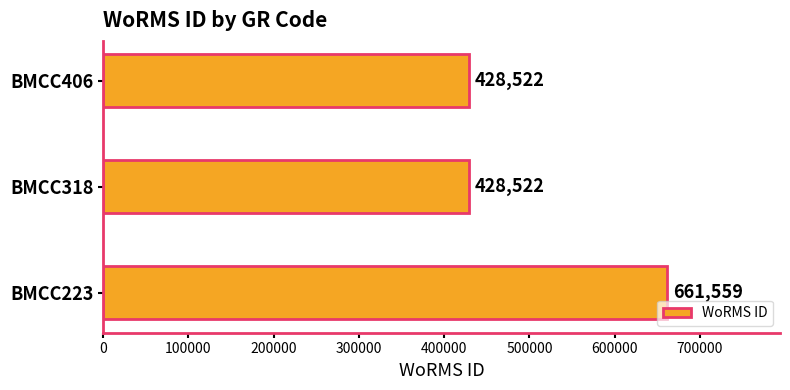

The value at BMCC406 is 428522. True or false?

True